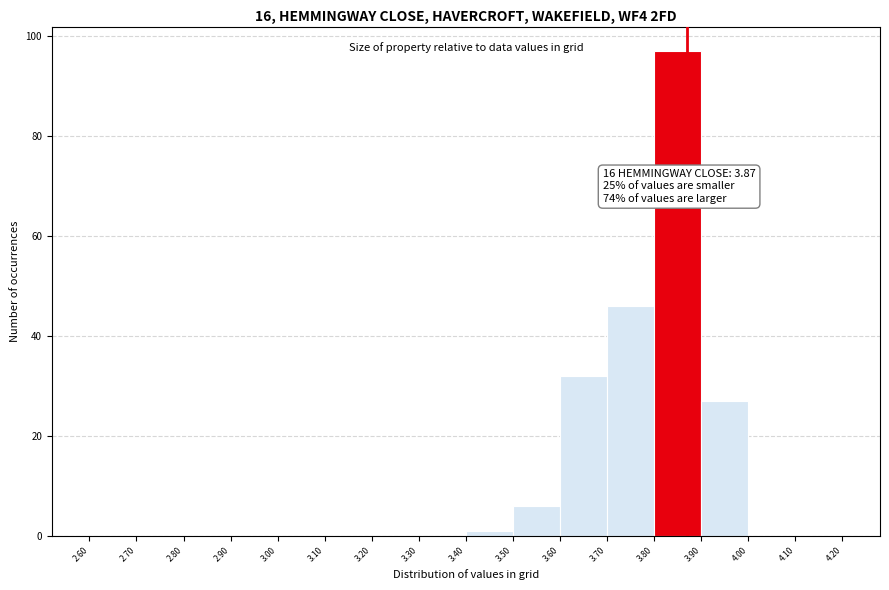

Over which range of the x-axis is the bar tallest?

3.80 to 3.90